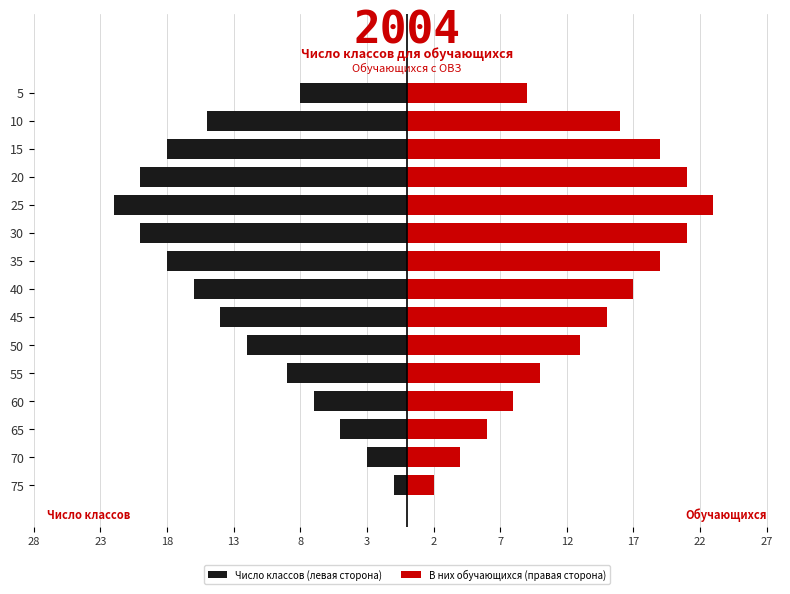

Rank the series at 35 from highest to lowest value.

В них обучающихся (правая сторона), Число классов (левая сторона)